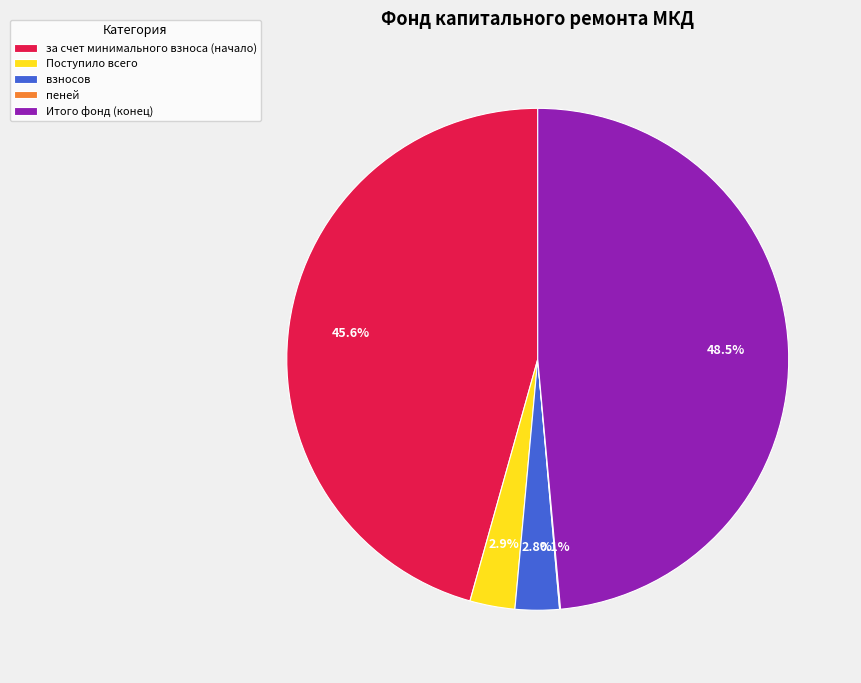

What percentage do Итого фонд (конец) and Поступило всего together represent?

51.5%